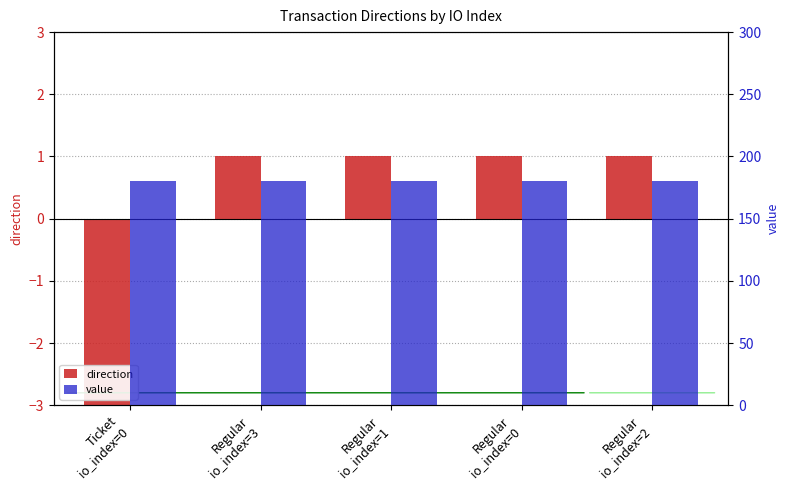

What is the label of the 5th bar from the left?

Regular
io_index=2